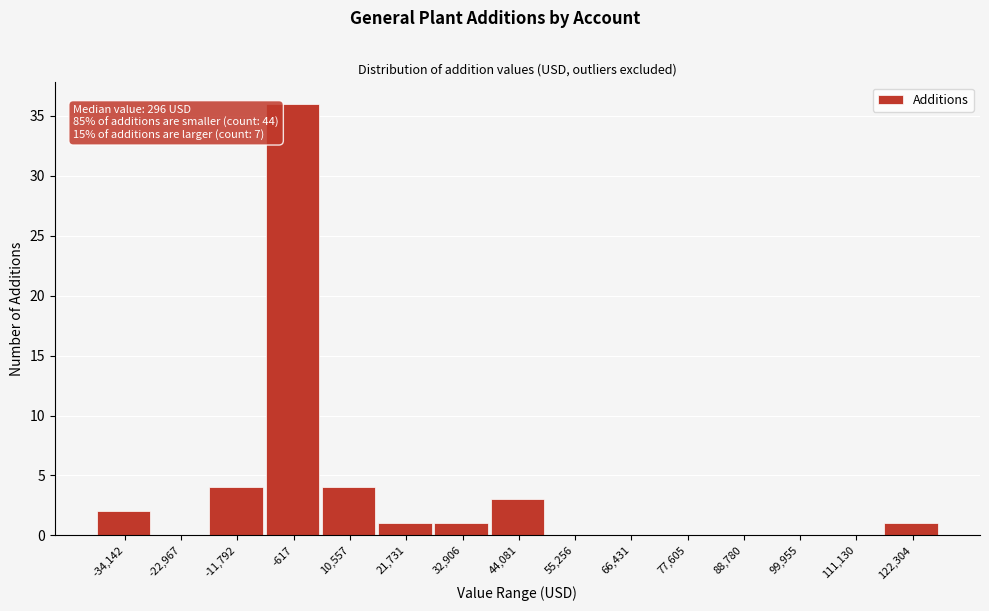

Reading right to left, transcribe all the data shown in this chart.

122,304=1	111,130=0	99,955=0	88,780=0	77,605=0	66,431=0	55,256=0	44,081=3	32,906=1	21,731=1	10,557=4	-617=36	-11,792=4	-22,967=0	-34,142=2